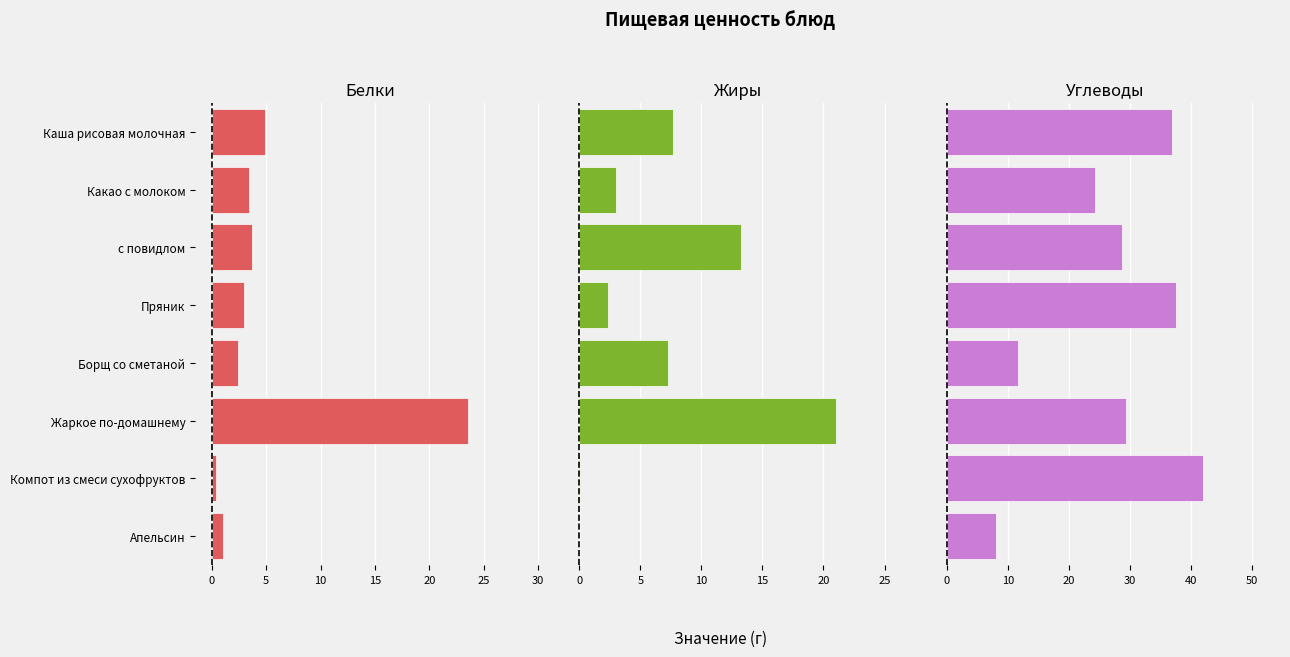

Rank the series at 5 from lowest to highest value.

Белки, Жиры, Углеводы